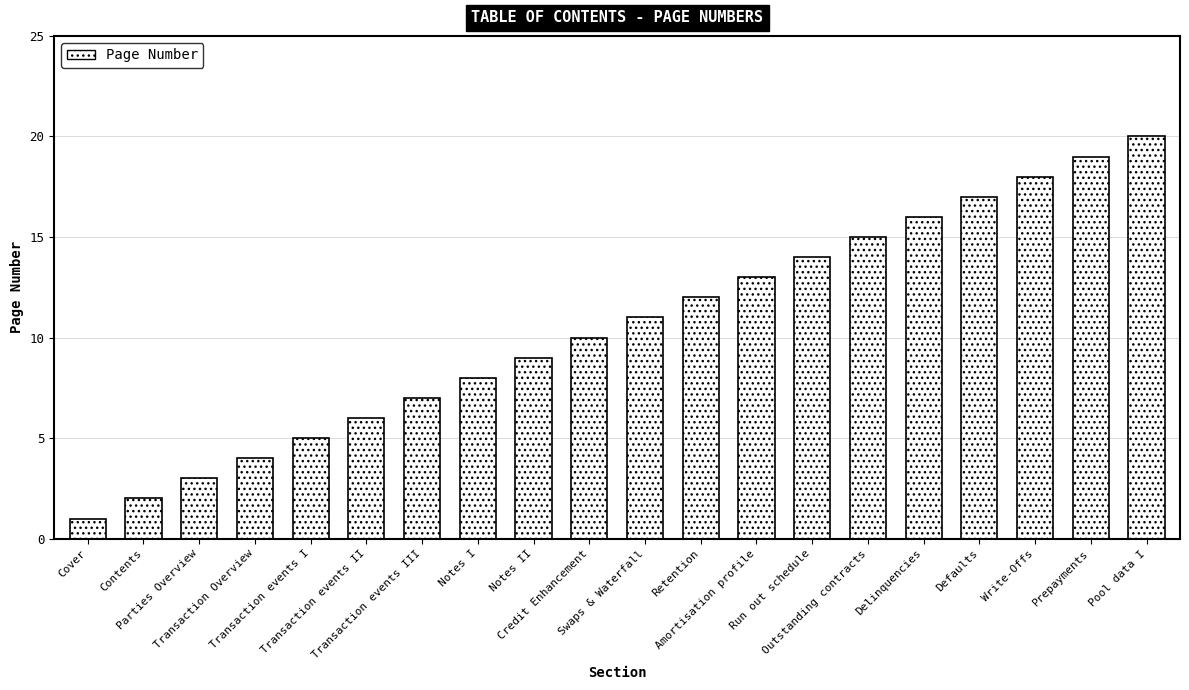

What position from the right is Transaction events III?

14